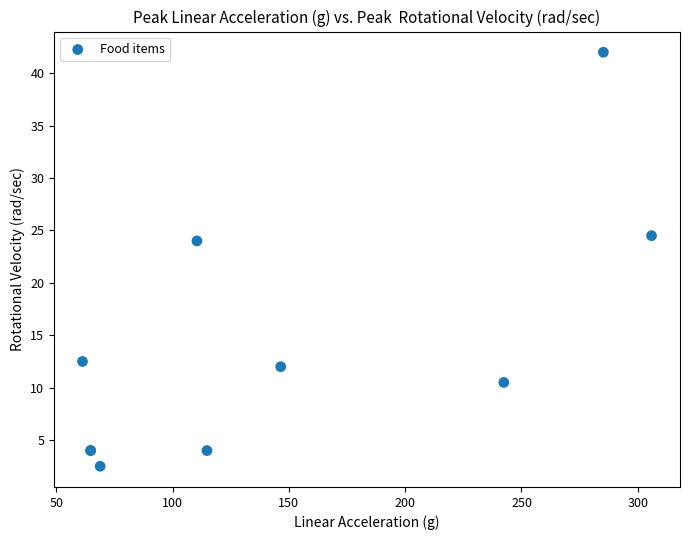

What Y value in the scatter plot is closest to 22?

24.0